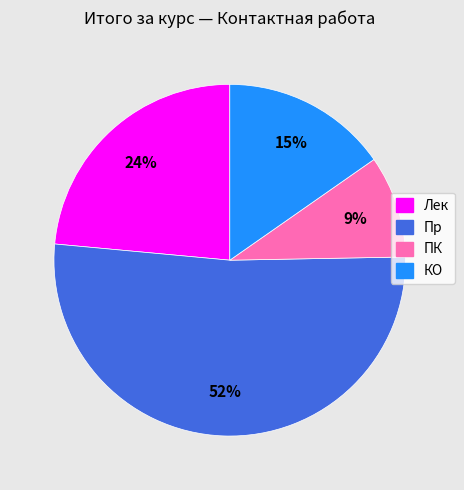

How many segments does this pie chart have?

4